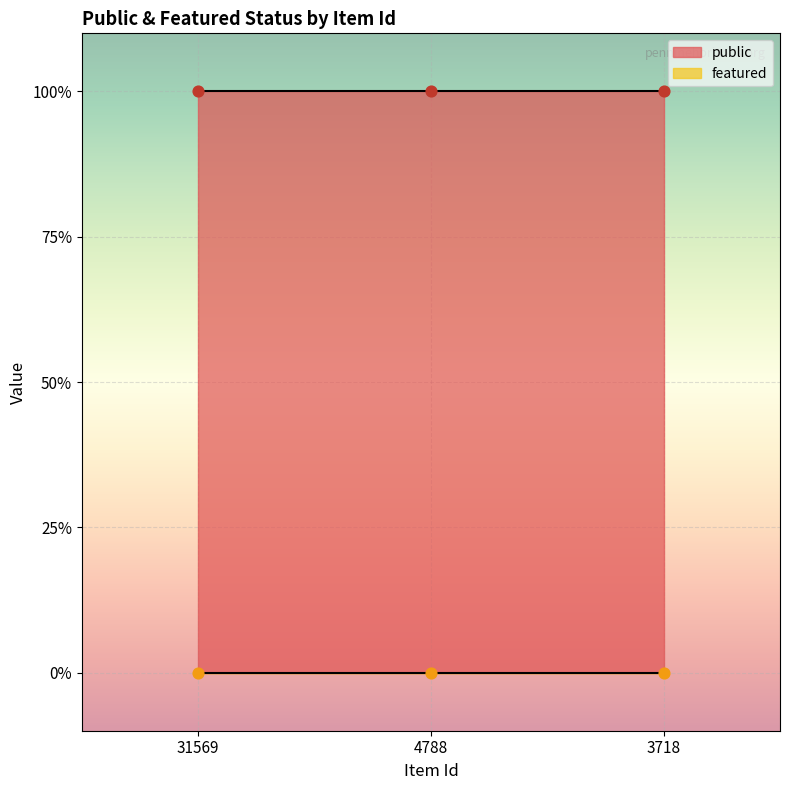

Which series contains the highest Y value?

public